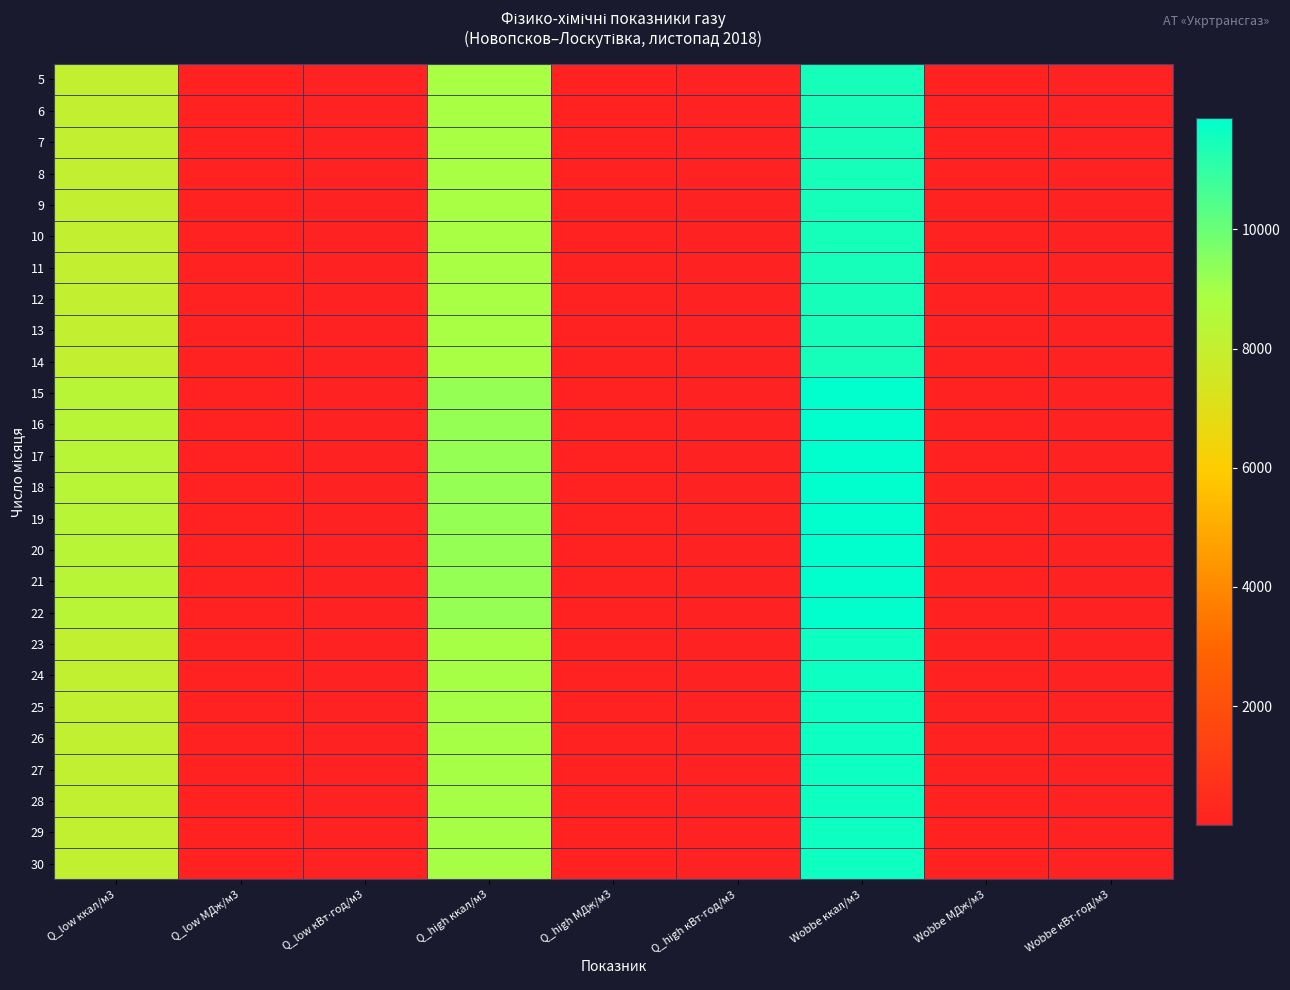

At which category is the sum across all series the highest?

Wobbe ккал/м3